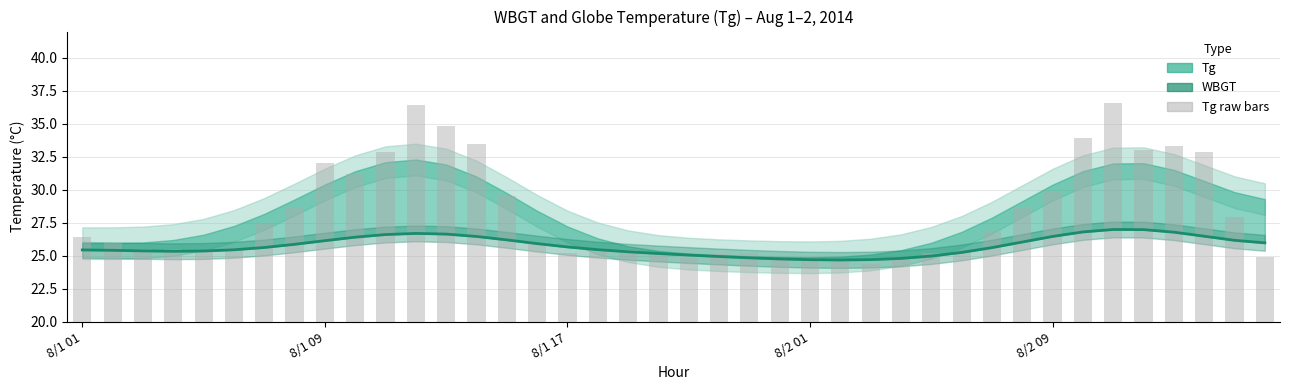

Does the chart contain stacked bars?

No